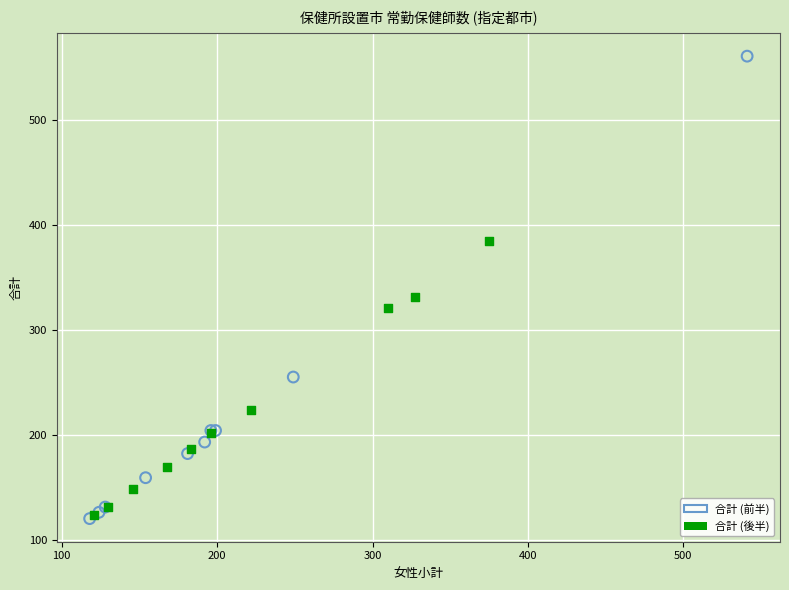

Which series has the widest spread of Y values?

合計 (前半)